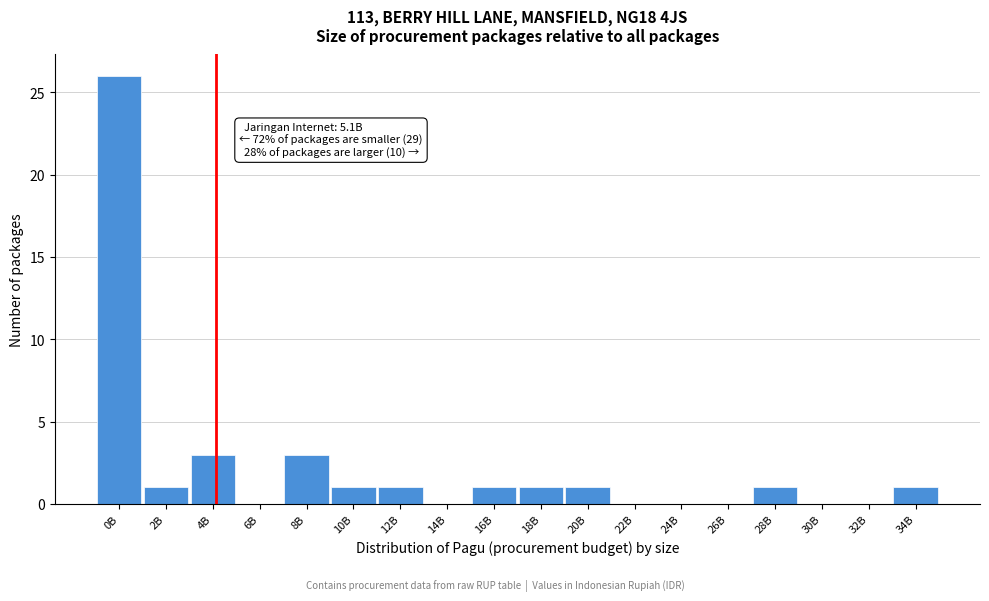

Reading left to right, transcribe all the data shown in this chart.

0B=26	2B=1	4B=3	6B=0	8B=3	10B=1	12B=1	14B=0	16B=1	18B=1	20B=1	22B=0	24B=0	26B=0	28B=1	30B=0	32B=0	34B=1